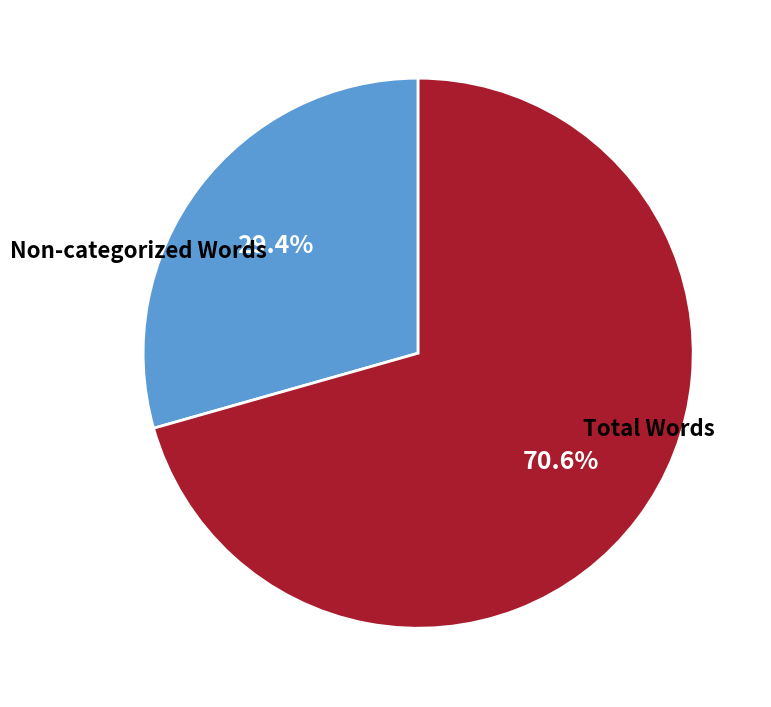

How many slices are in this pie chart?

2